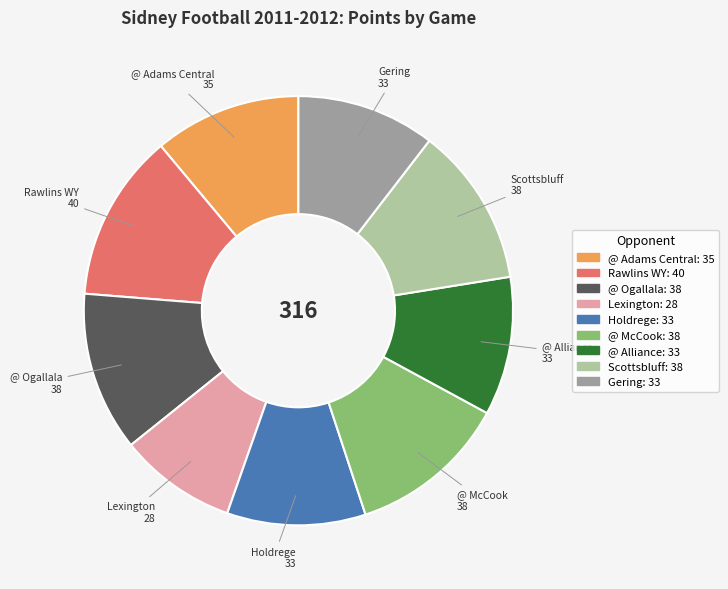

True or false: Lexington accounts for 9% of the total.

True